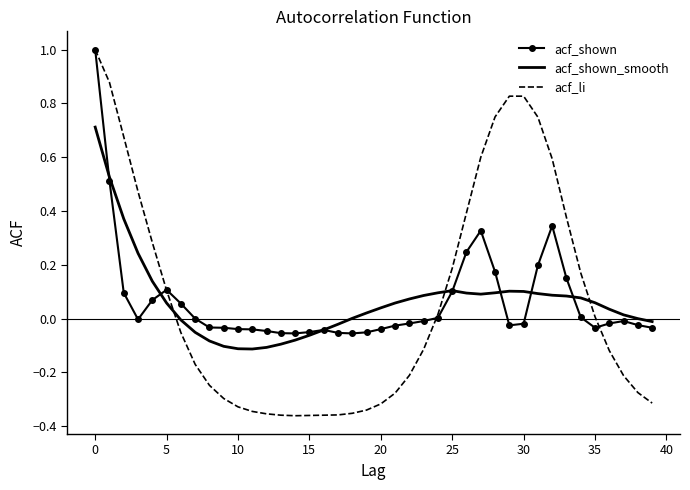

What is the greatest value displayed?

1.0